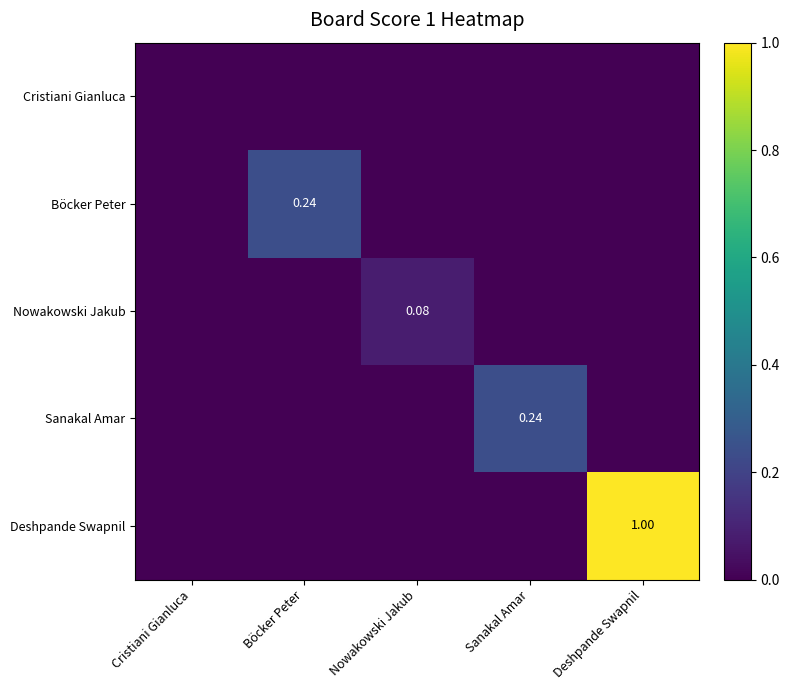

True or false: Sanakal Amar has a value of 0.0 at Böcker Peter.

True